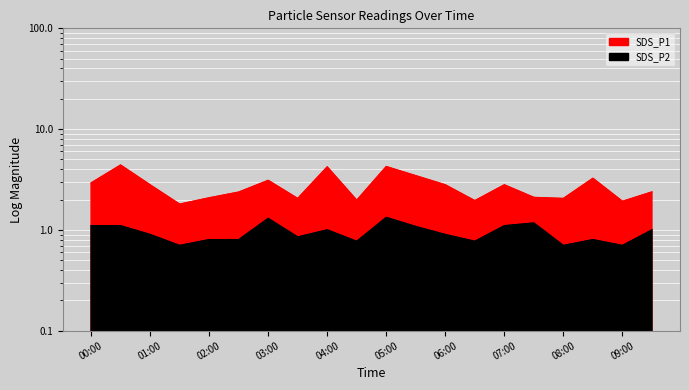

True or false: SDS_P1 has a value of 2.0 at 08:00.

True